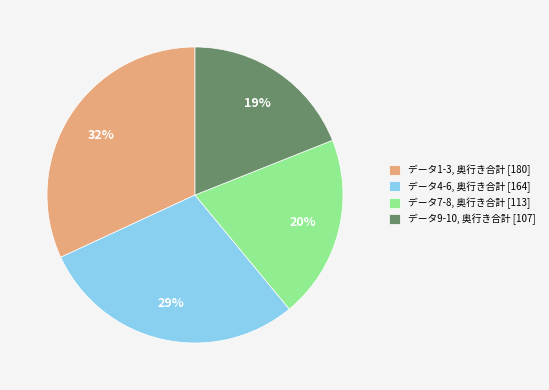

To the nearest percent, what is the average slice percentage?

25%